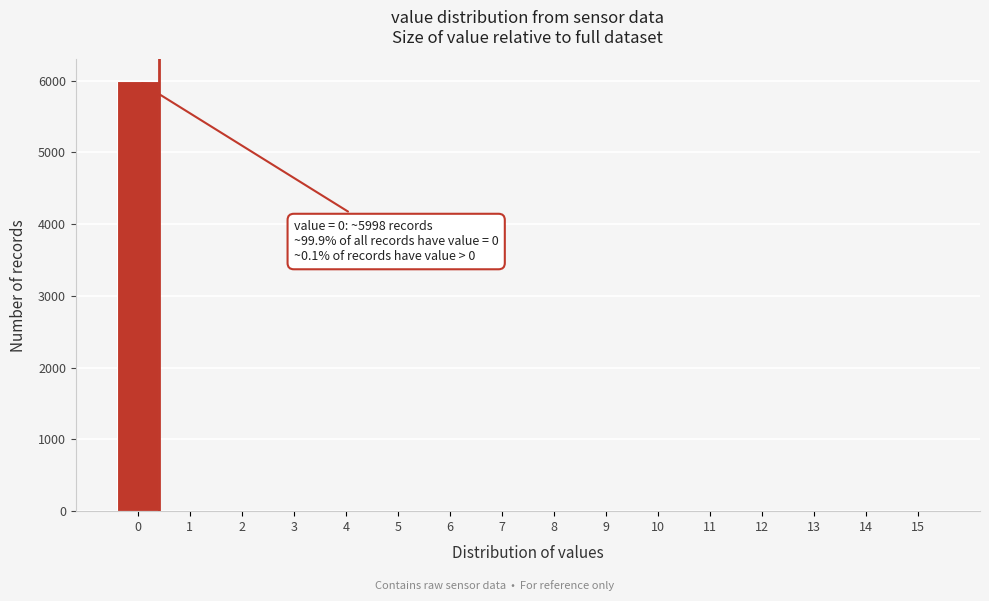

Is it true that the value at 9 is 0?

True